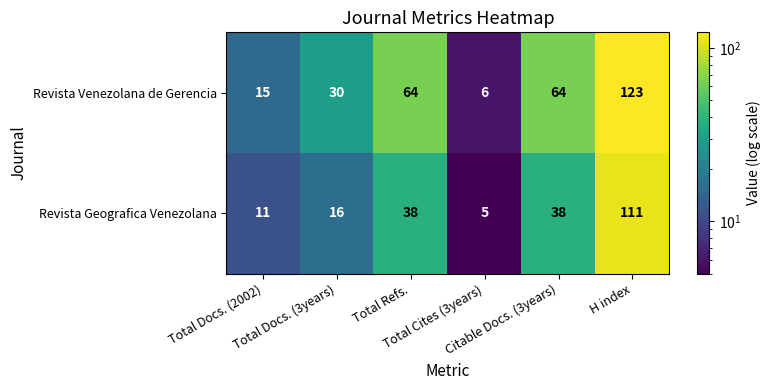

Which series changed the most between Citable Docs. (3years) and H index?

Revista Geografica Venezolana